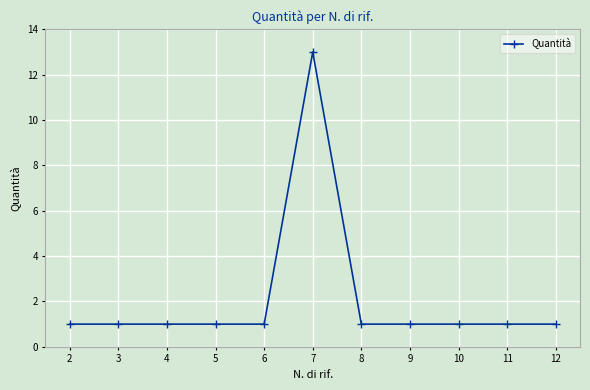

Which label corresponds to the largest value in the chart?

7